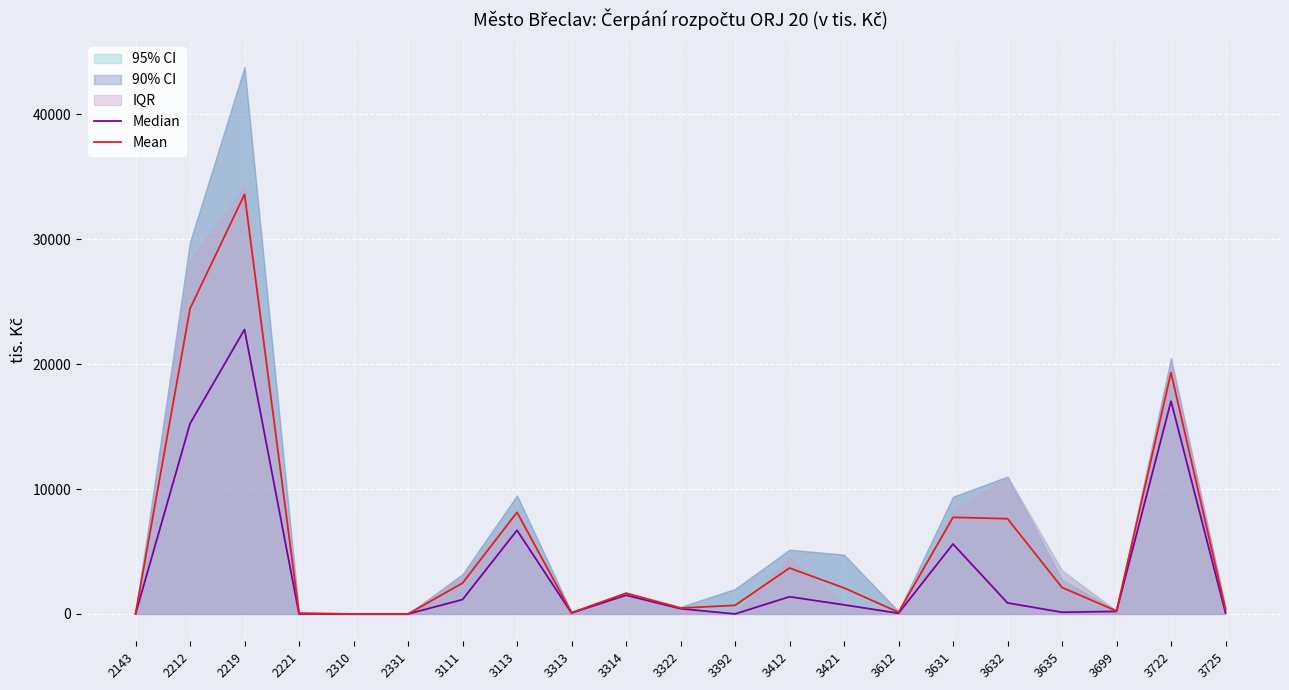

True or false: Median and Mean cross at least once.

False